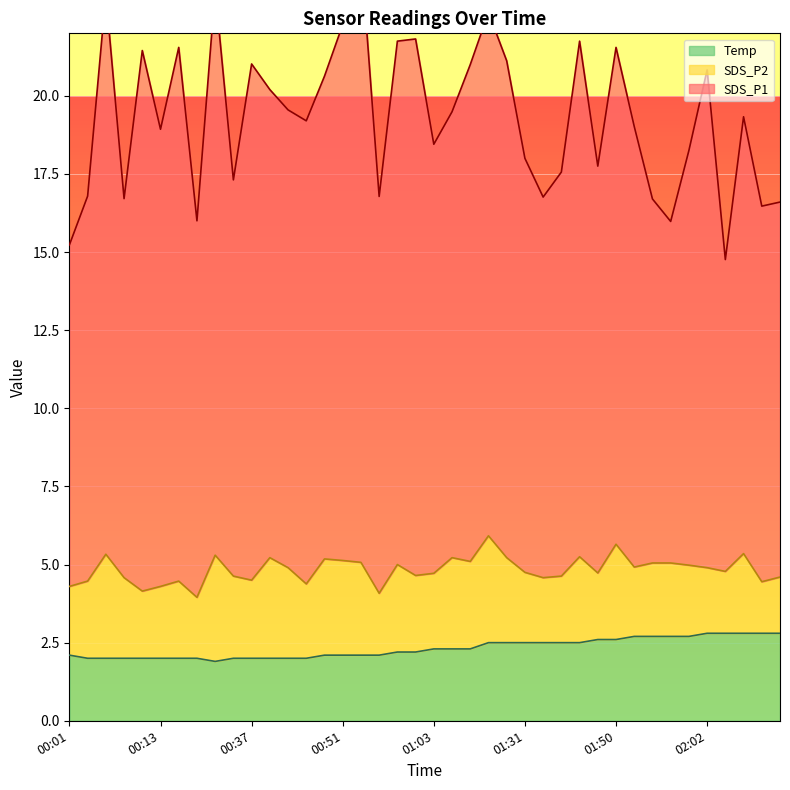

Which series changed the most between 00:49 and 01:29?

SDS_P1